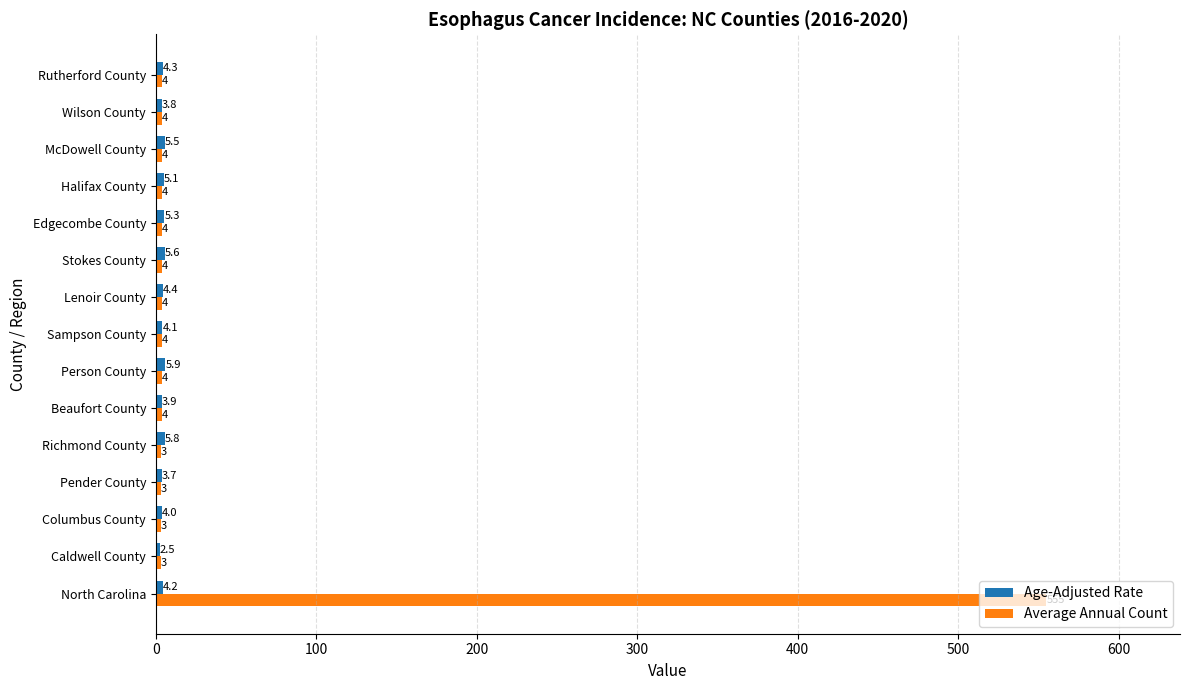

What is the sum of the Average Annual Count values at Wilson County and Beaufort County?

8.0